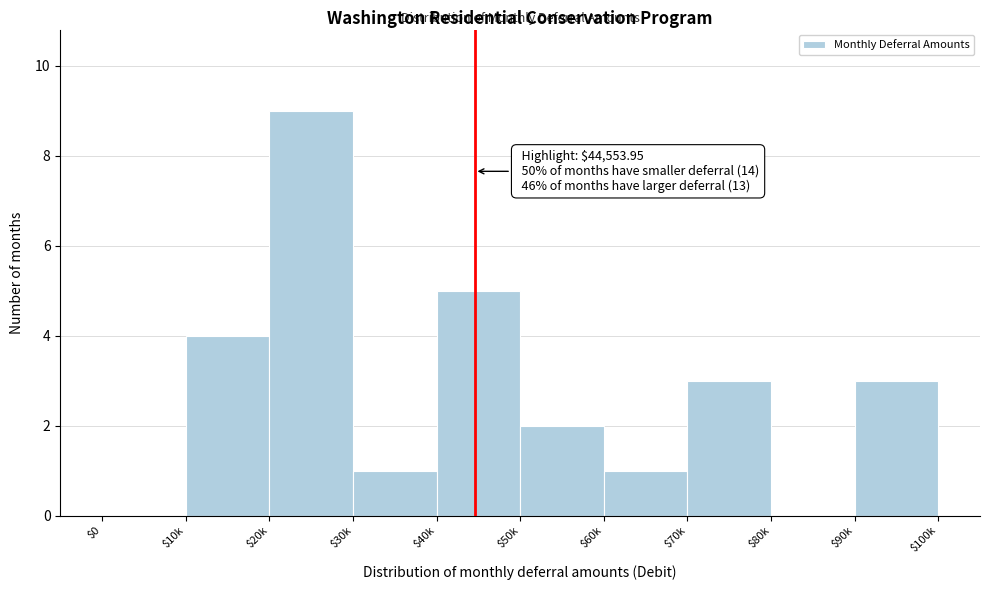

Read the value at $40k.

5